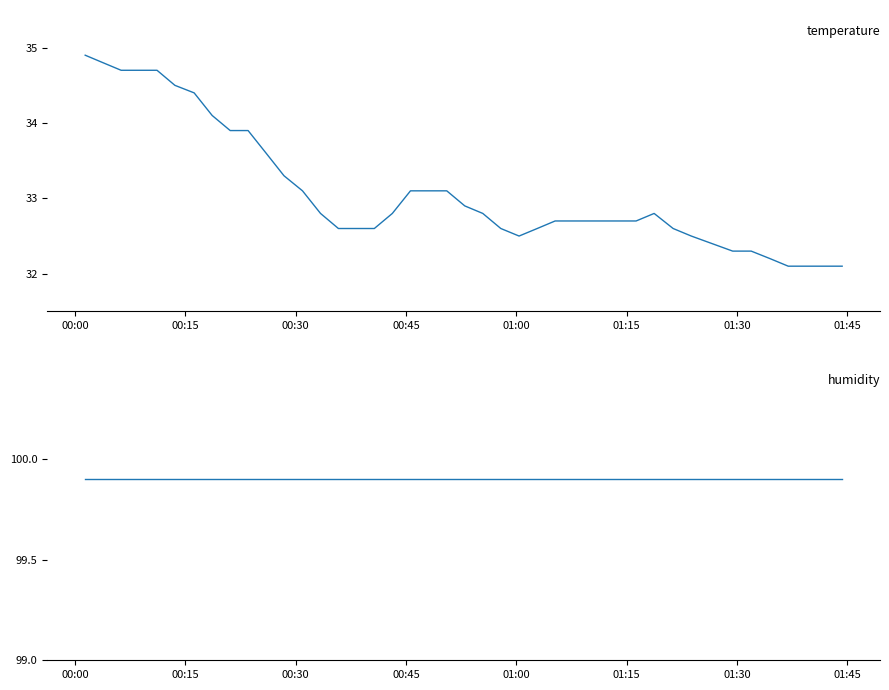

What is the value of the humidity point at the 11th from the left?

99.9